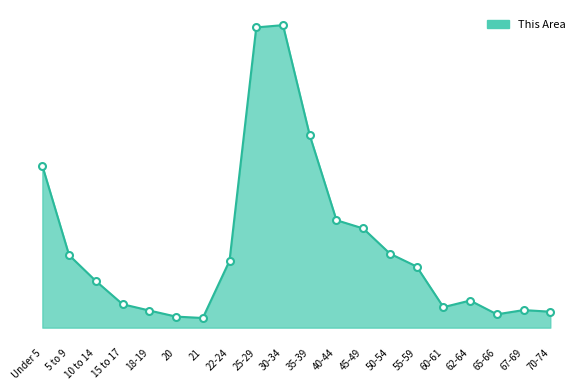

How many interior local peaks (higher than both neighbors) does the data have?

3